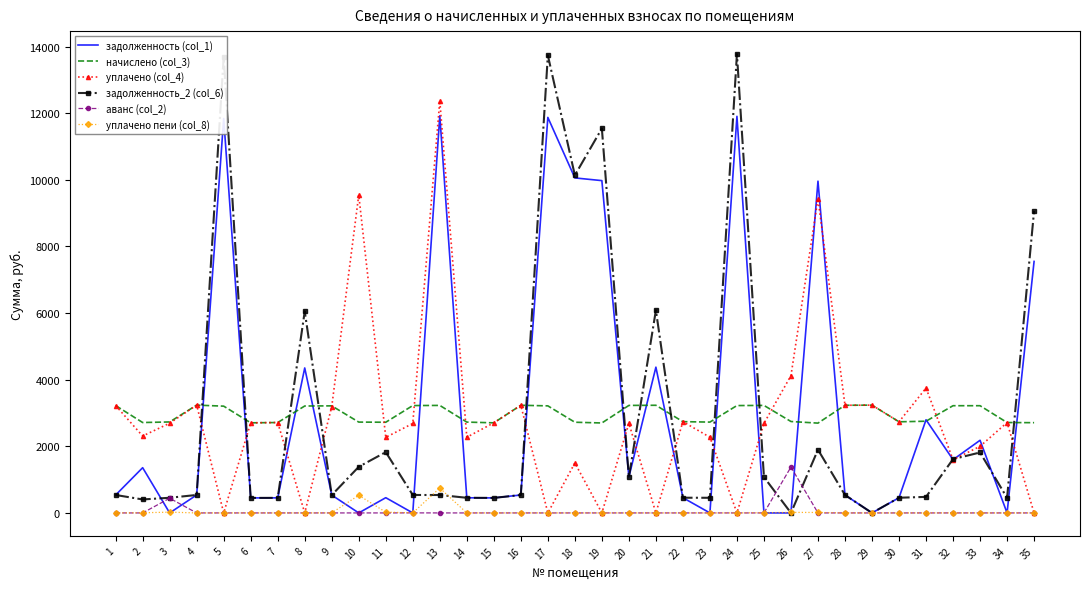

What is the difference between the maximum and minimum values in the задолженность (col_1) series?

11924.8